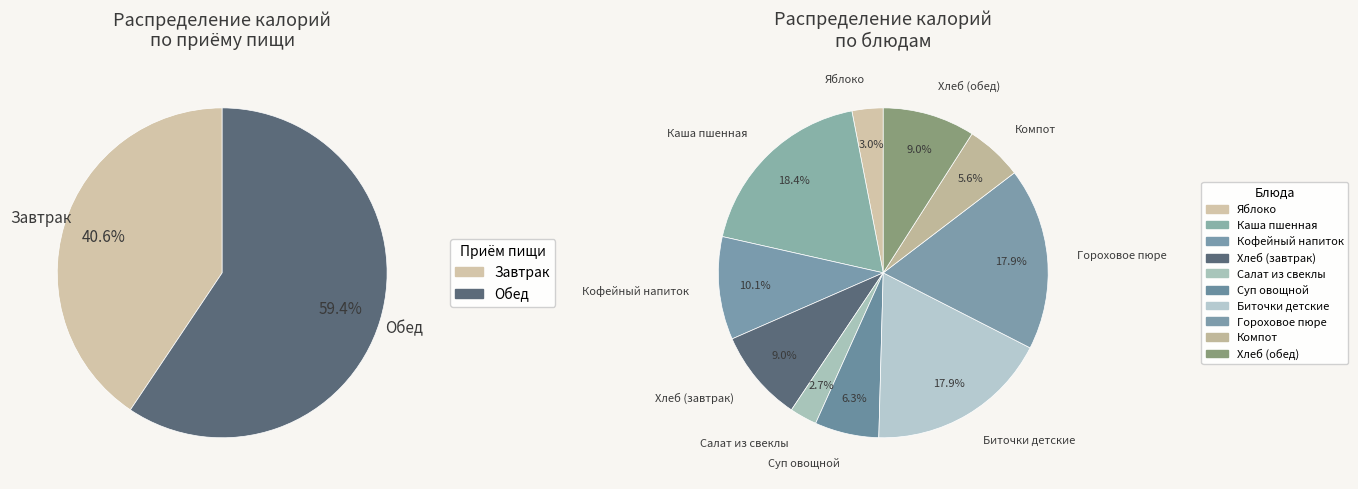

What percentage do Кофейный напиток and Яблоко together represent?

13.1%